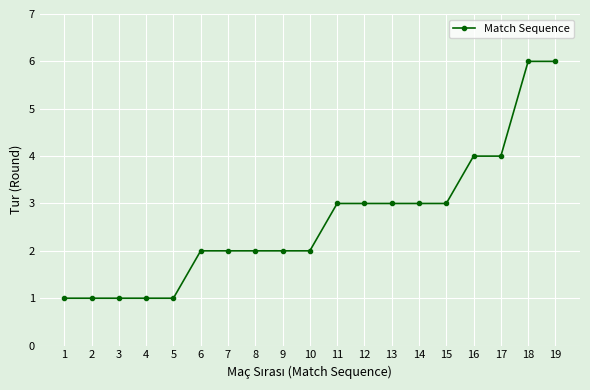

The value at 8 is 1. True or false?

False